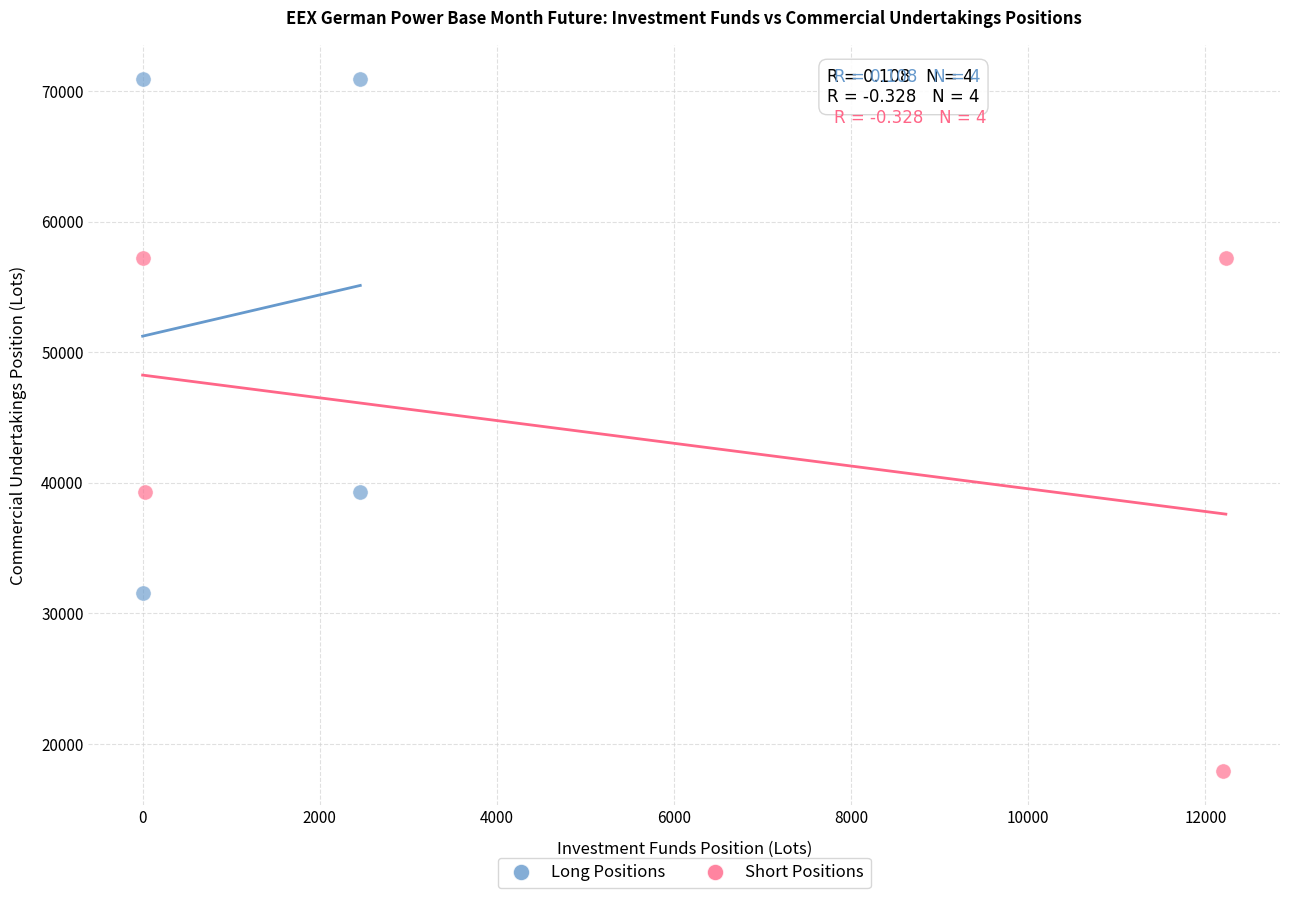

Which series contains the highest Y value?

Long Positions